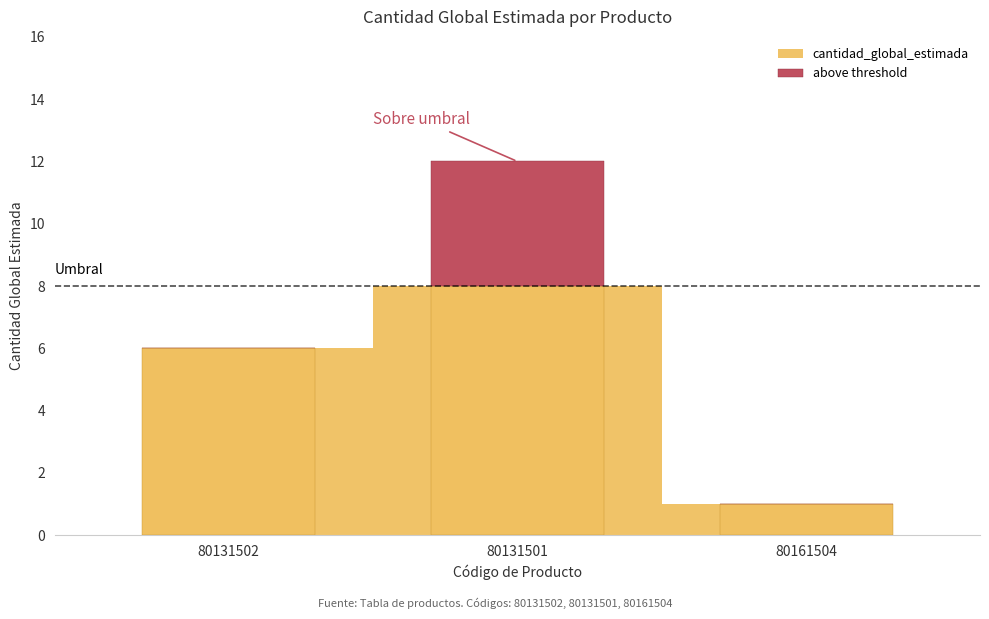

Count the values in the range 0 to 4.

3